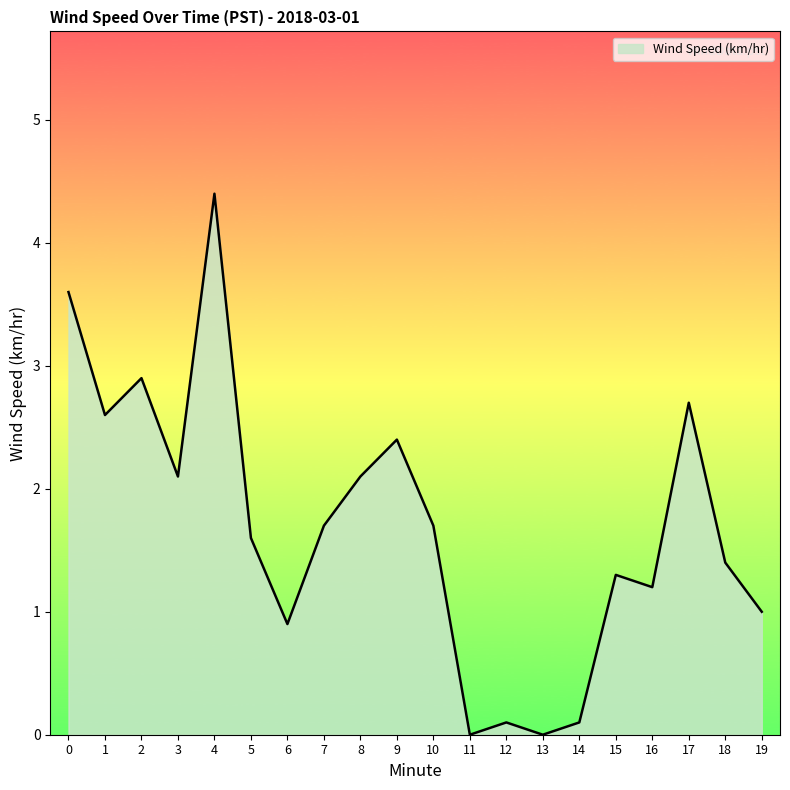

What is the approximate value at 16?

1.2